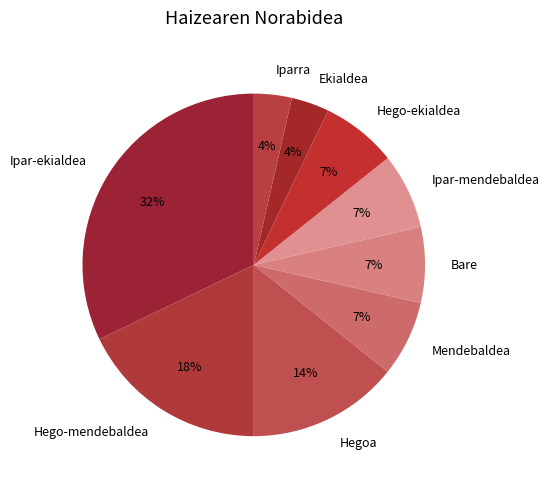

What is the largest slice in the pie chart?

Ipar-ekialdea